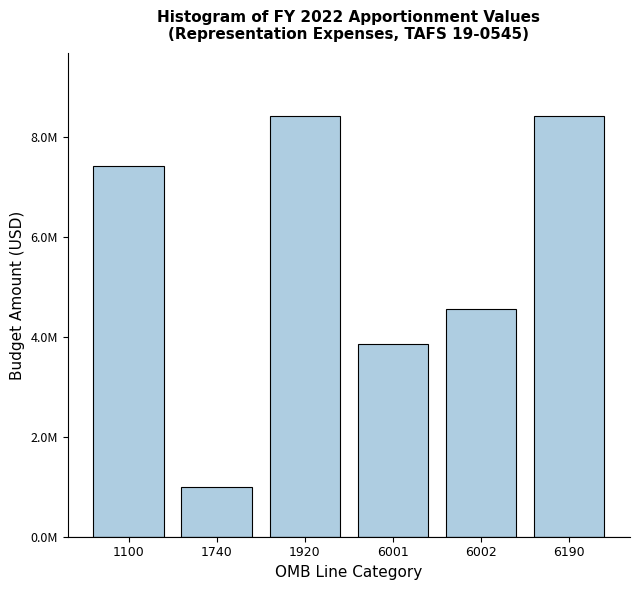

Does the chart contain any negative values?

No